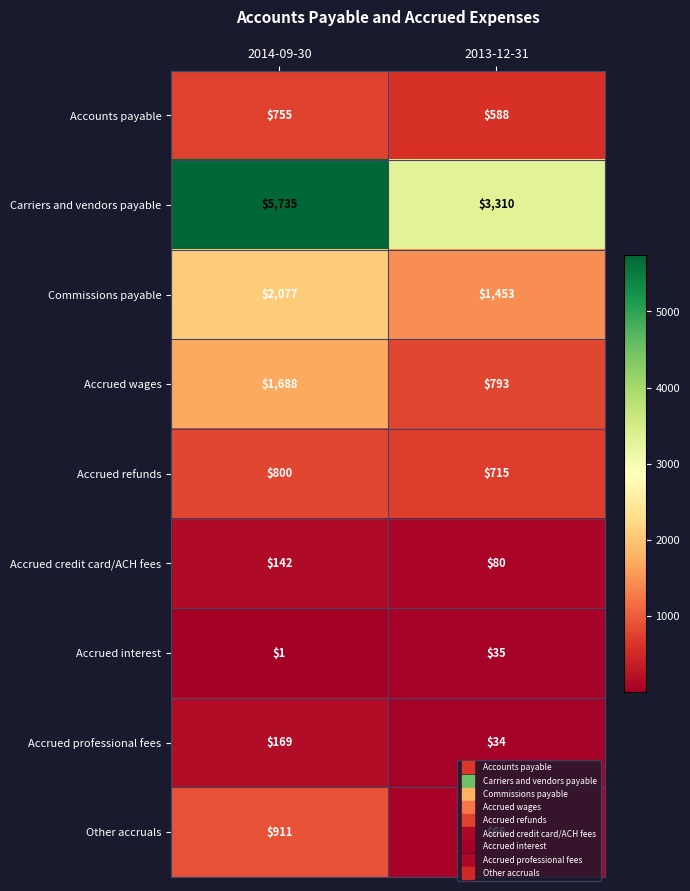

Which series has the largest total across all categories?

Carriers and vendors payable